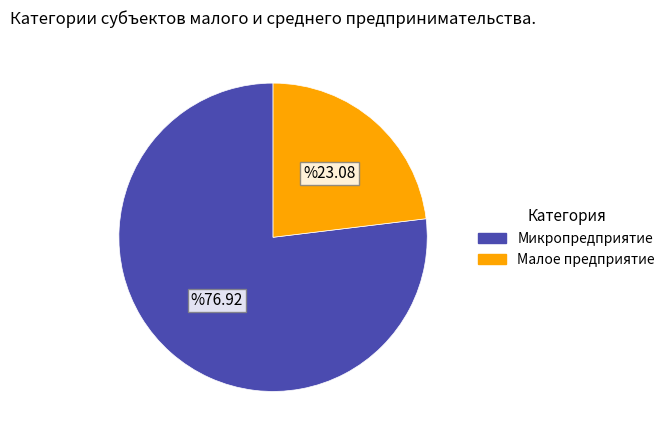

Which has a higher value, Микропредприятие or Малое предприятие?

Микропредприятие